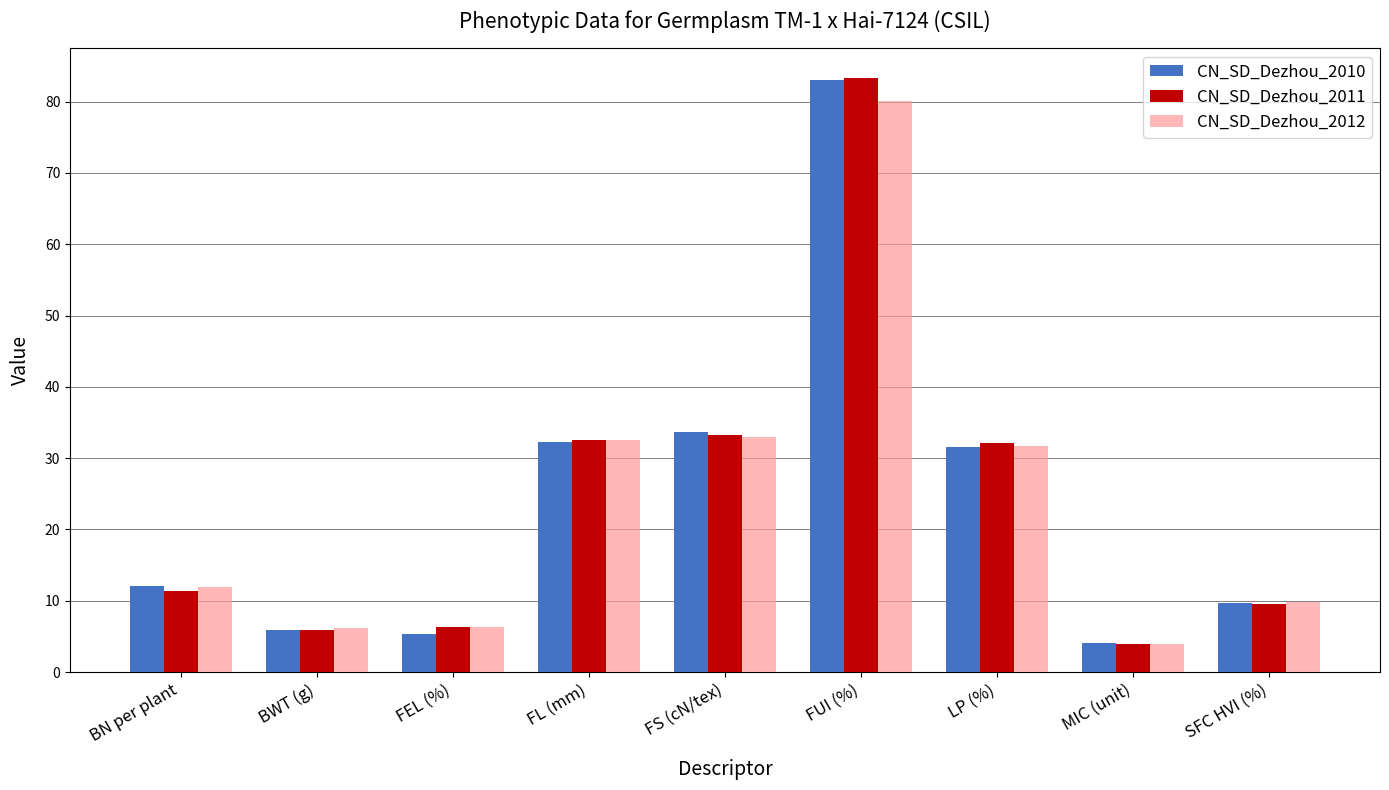

Which series changed the most between FS (cN/tex) and MIC (unit)?

CN_SD_Dezhou_2010